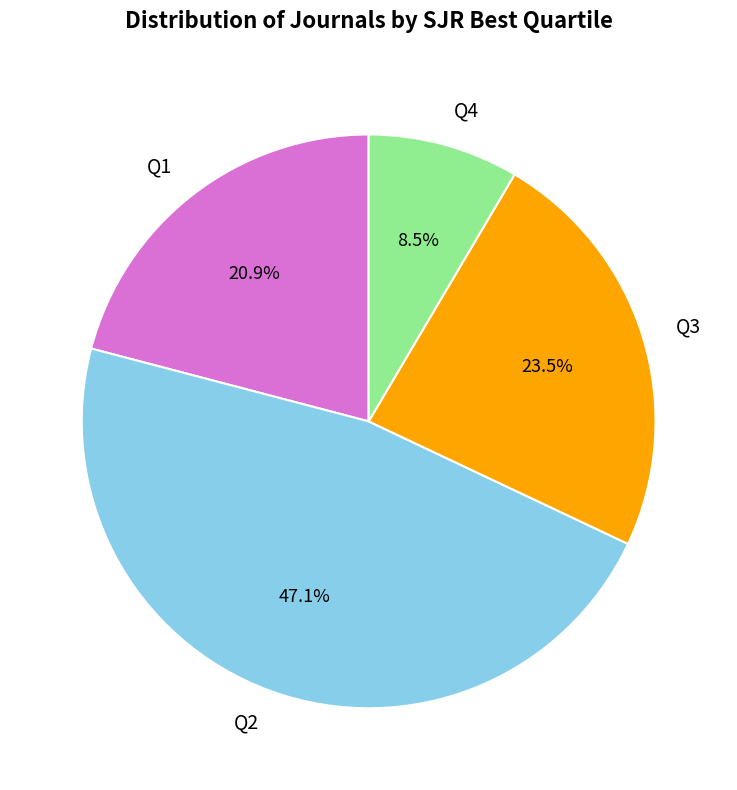

To the nearest percent, what is the average slice percentage?

25%